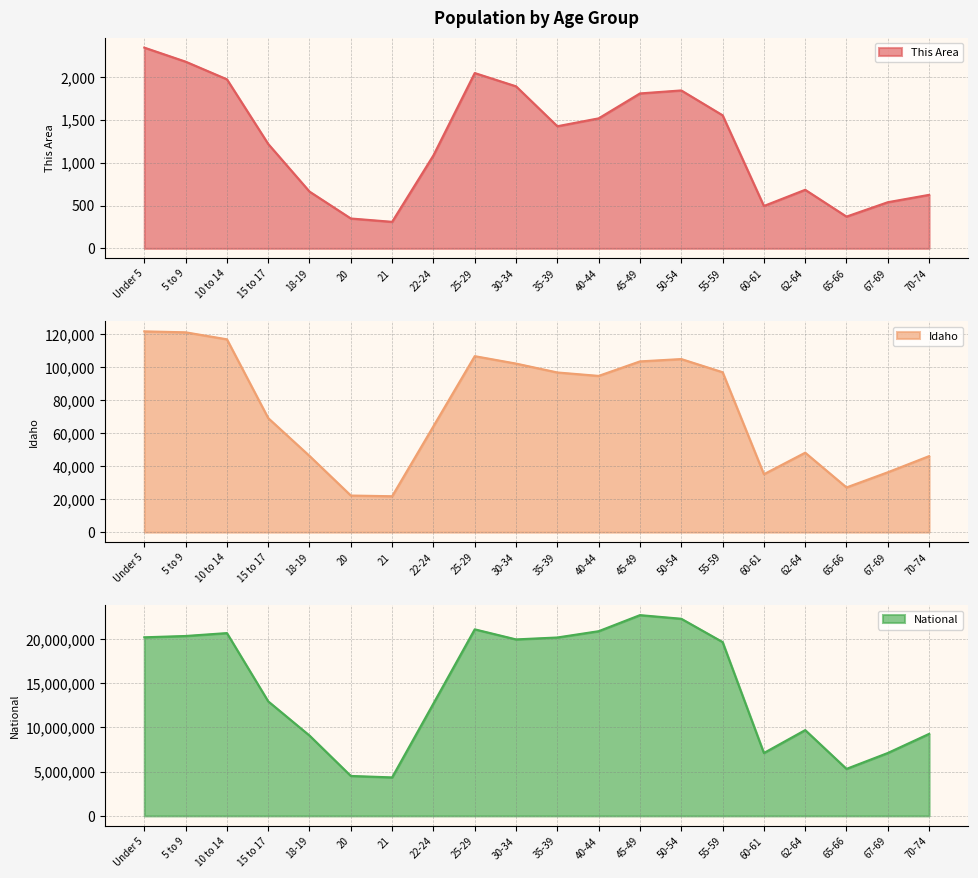

Reading right to left, extract all data points from this chart.

This Area: 70-74=625	67-69=539	65-66=371	62-64=684	60-61=495	55-59=1554	50-54=1844	45-49=1809	40-44=1518	35-39=1426	30-34=1892	25-29=2047	22-24=1086	21=310	20=349	18-19=663	15 to 17=1219	10 to 14=1974	5 to 9=2180	Under 5=2344
Idaho: 70-74=46106	67-69=36315	65-66=27113	62-64=48191	60-61=35125	55-59=96997	50-54=104977	45-49=103560	40-44=94764	35-39=96845	30-34=102231	25-29=106734	22-24=64229	21=21776	20=22204	18-19=46209	15 to 17=69150	10 to 14=116955	5 to 9=121195	Under 5=121772
National: 70-74=9278166	67-69=7115361	65-66=5319902	62-64=9704197	60-61=7113727	55-59=19664805	50-54=22298125	45-49=22708591	40-44=20890964	35-39=20179642	30-34=19962099	25-29=21101849	22-24=12712576	21=4354294	20=4519129	18-19=9086089	15 to 17=12954254	10 to 14=20677194	5 to 9=20348657	Under 5=20201362